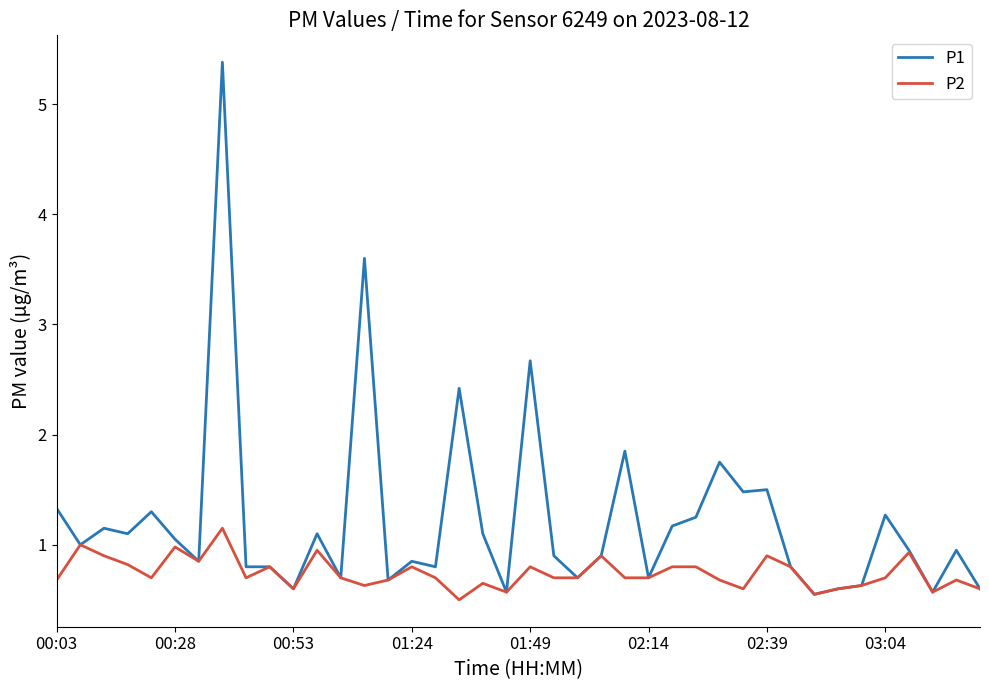

List the series in order of their overall mean, lowest first.

P2, P1